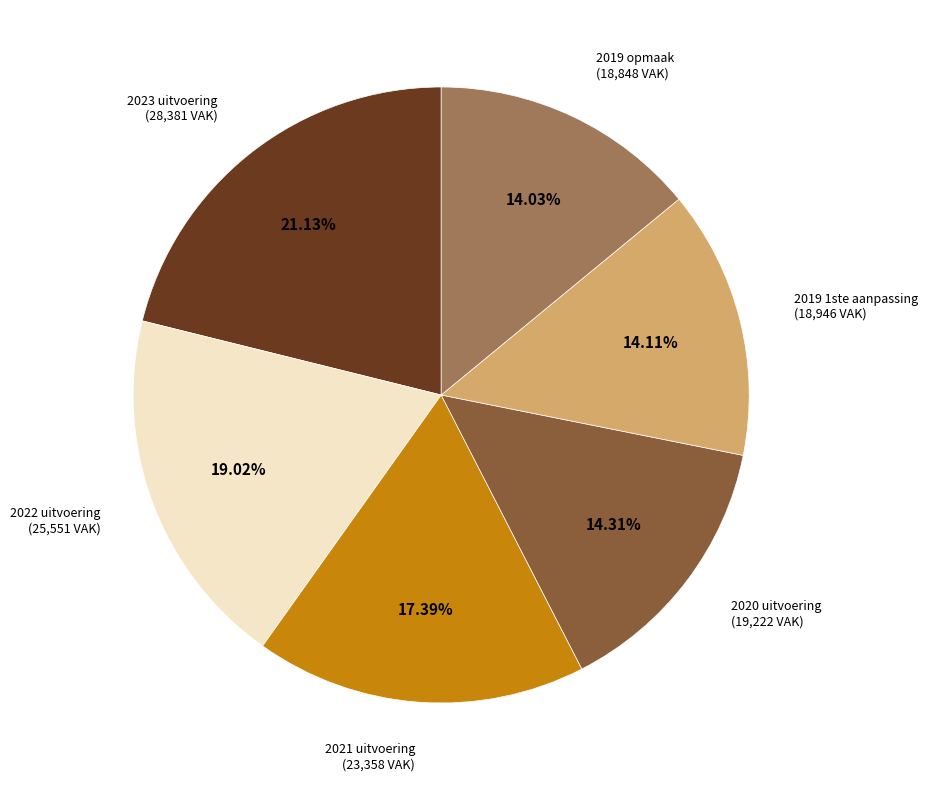

Does any single category account for the majority?

No